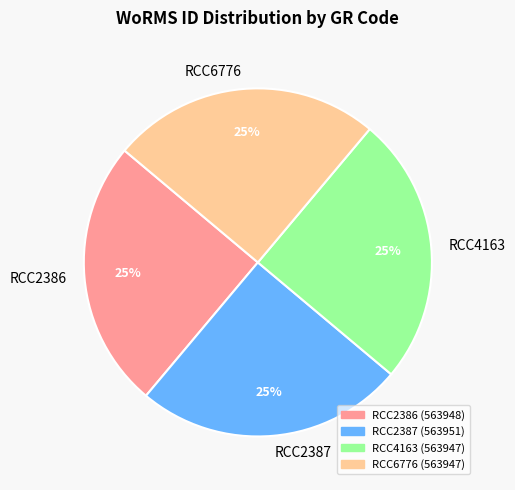

The RCC2386 slice represents 25% of the pie. True or false?

True